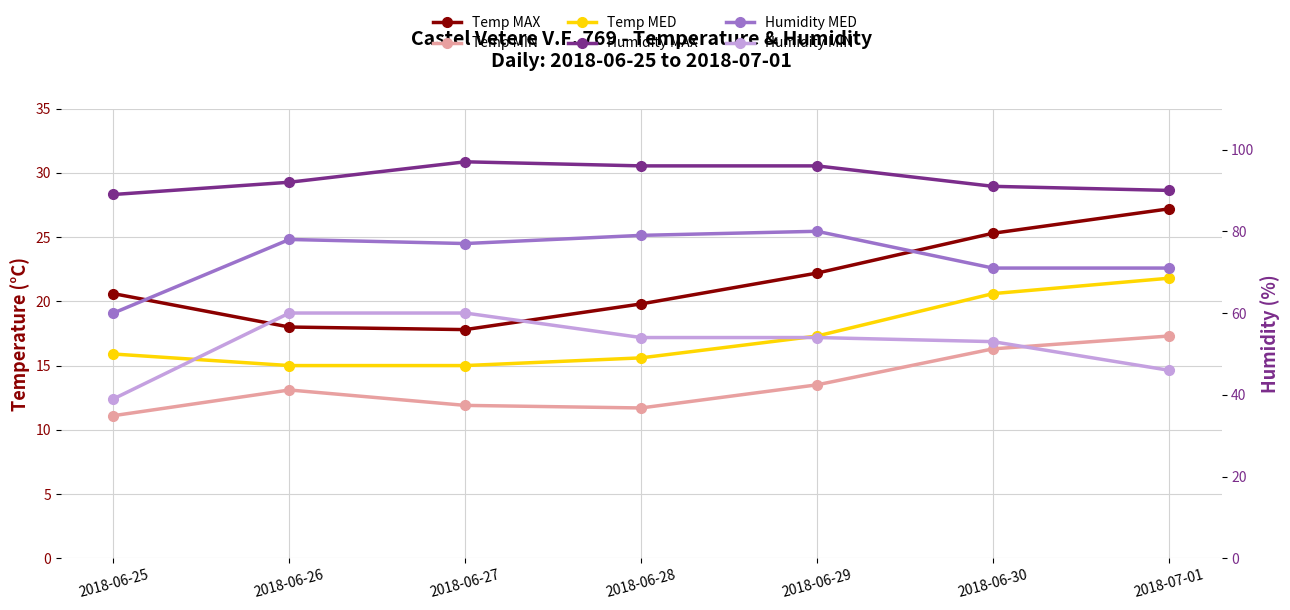

What is the difference between the maximum and minimum values in the Temp MAX series?

9.4